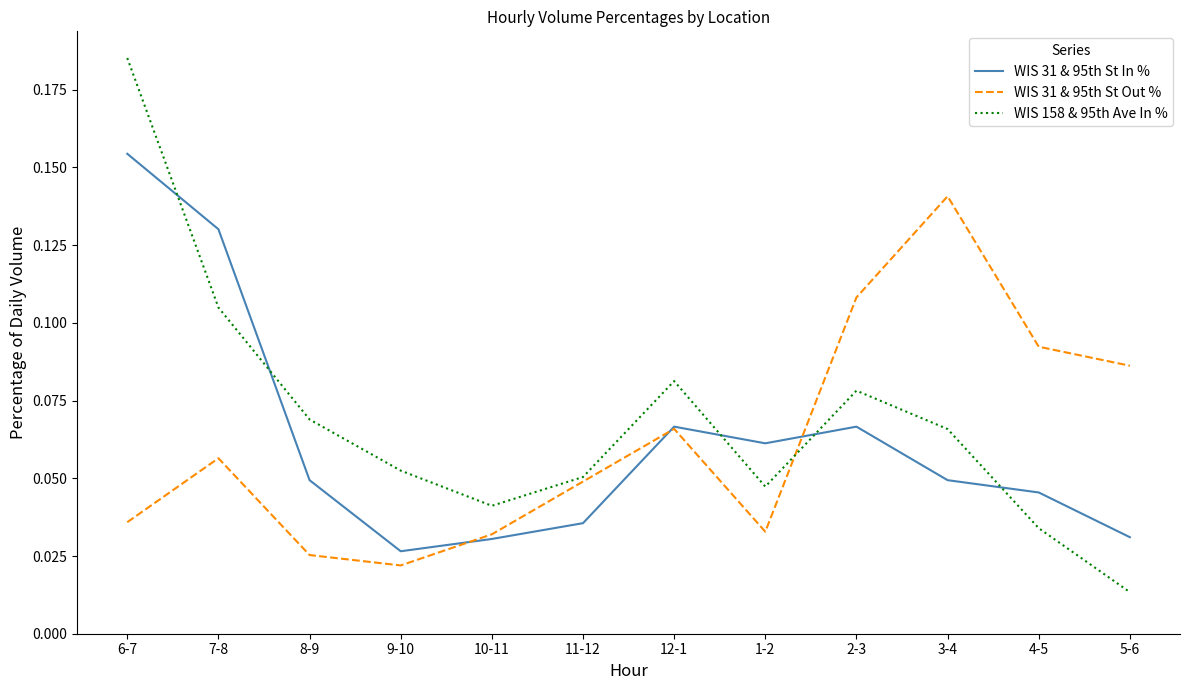

At which category does WIS 158 & 95th Ave In % reach its first local peak?

12-1